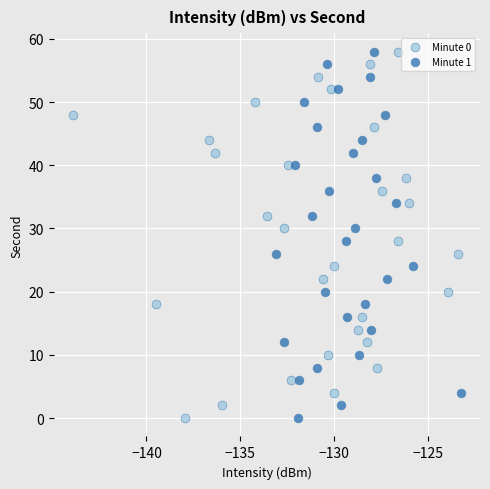

What are all the series names shown in the legend?

Minute 0, Minute 1